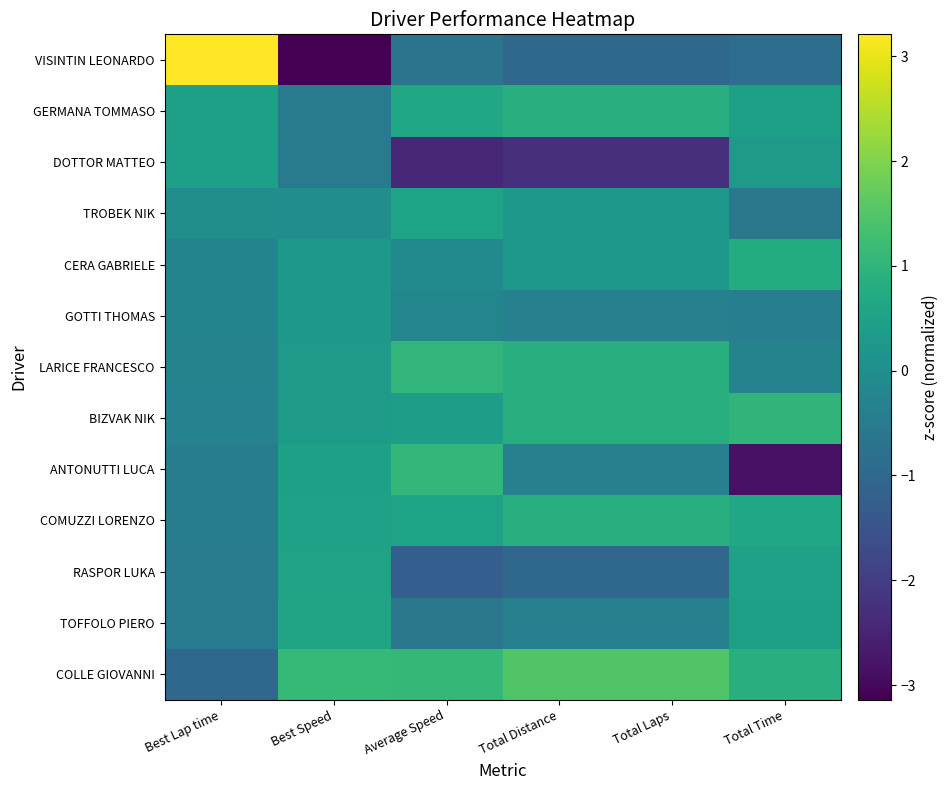

Reading left to right, what are all the values shown in this chart?

COLLE GIOVANNI: Best Lap time=-1.0	Best Speed=1.1	Average Speed=1.1	Total Distance=1.5	Total Laps=1.5	Total Time=0.8
TOFFOLO PIERO: Best Lap time=-0.5	Best Speed=0.6	Average Speed=-0.6	Total Distance=-0.4	Total Laps=-0.4	Total Time=0.5
RASPOR LUKA: Best Lap time=-0.5	Best Speed=0.5	Average Speed=-1.2	Total Distance=-1.0	Total Laps=-1.0	Total Time=0.5
COMUZZI LORENZO: Best Lap time=-0.5	Best Speed=0.5	Average Speed=0.6	Total Distance=0.9	Total Laps=0.9	Total Time=0.7
ANTONUTTI LUCA: Best Lap time=-0.4	Best Speed=0.5	Average Speed=1.1	Total Distance=-0.4	Total Laps=-0.4	Total Time=-2.8
BIZVAK NIK: Best Lap time=-0.3	Best Speed=0.3	Average Speed=0.4	Total Distance=0.9	Total Laps=0.9	Total Time=1.0
LARICE FRANCESCO: Best Lap time=-0.3	Best Speed=0.3	Average Speed=1.0	Total Distance=0.9	Total Laps=0.9	Total Time=-0.3
GOTTI THOMAS: Best Lap time=-0.3	Best Speed=0.3	Average Speed=-0.2	Total Distance=-0.4	Total Laps=-0.4	Total Time=-0.4
CERA GABRIELE: Best Lap time=-0.3	Best Speed=0.2	Average Speed=-0.1	Total Distance=0.2	Total Laps=0.2	Total Time=0.8
TROBEK NIK: Best Lap time=-0.0	Best Speed=-0.0	Average Speed=0.5	Total Distance=0.2	Total Laps=0.2	Total Time=-0.6
DOTTOR MATTEO: Best Lap time=0.4	Best Speed=-0.5	Average Speed=-2.4	Total Distance=-2.3	Total Laps=-2.3	Total Time=0.3
GERMANA TOMMASO: Best Lap time=0.5	Best Speed=-0.5	Average Speed=0.6	Total Distance=0.9	Total Laps=0.9	Total Time=0.5
VISINTIN LEONARDO: Best Lap time=3.2	Best Speed=-3.1	Average Speed=-0.7	Total Distance=-1.0	Total Laps=-1.0	Total Time=-0.8